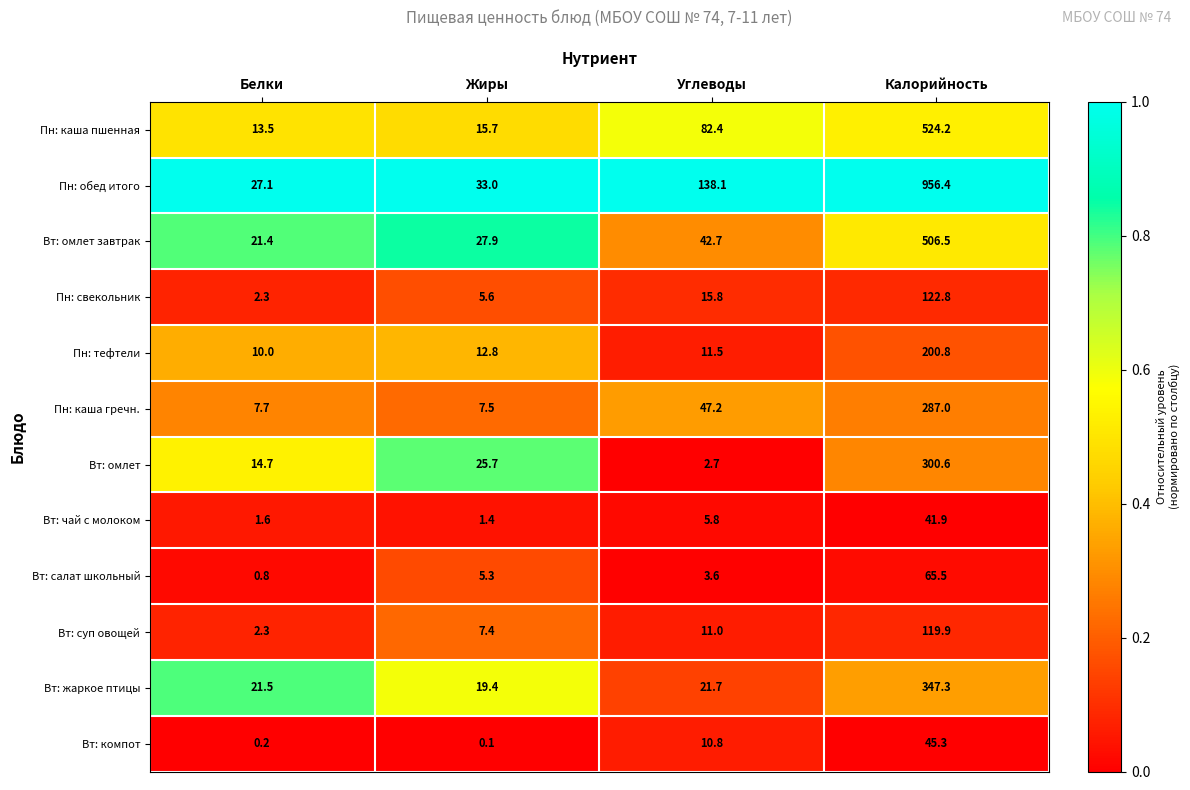

The value of Вт: жаркое птицы at Белки is 21.5. True or false?

True